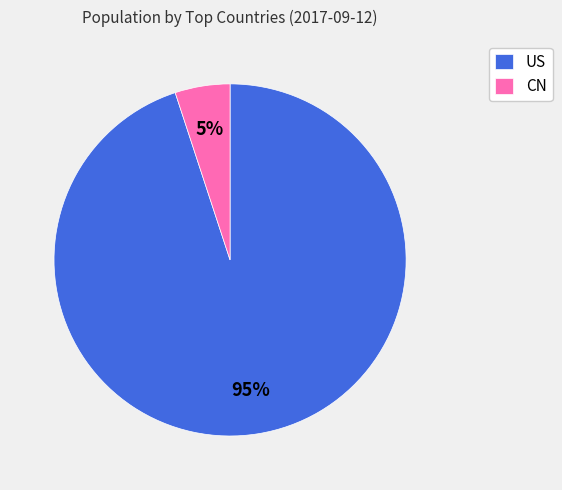

Rank the categories by value from highest to lowest.

US, CN